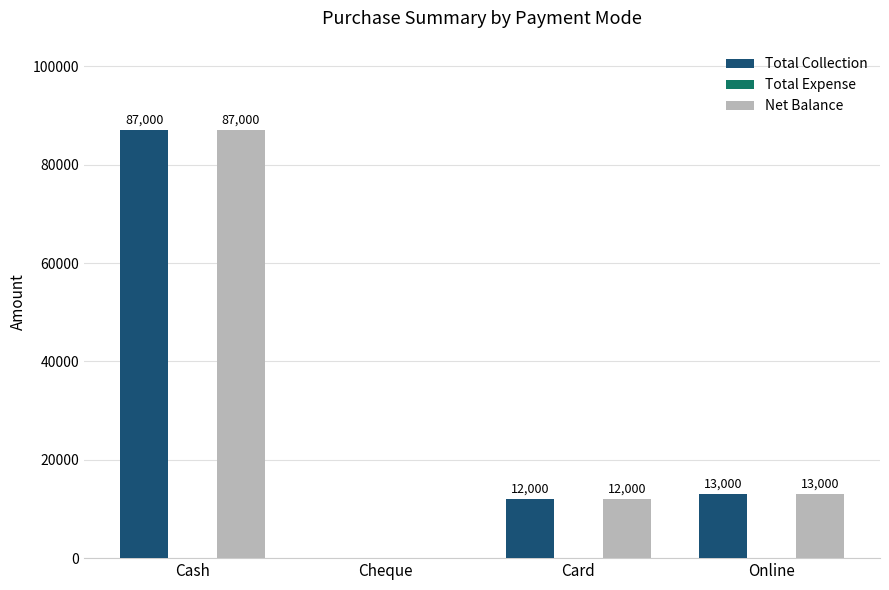

Reading left to right, what are all the values shown in this chart?

Total Collection: Cash=87000	Cheque=0	Card=12000	Online=13000
Net Balance: Cash=87000	Cheque=0	Card=12000	Online=13000